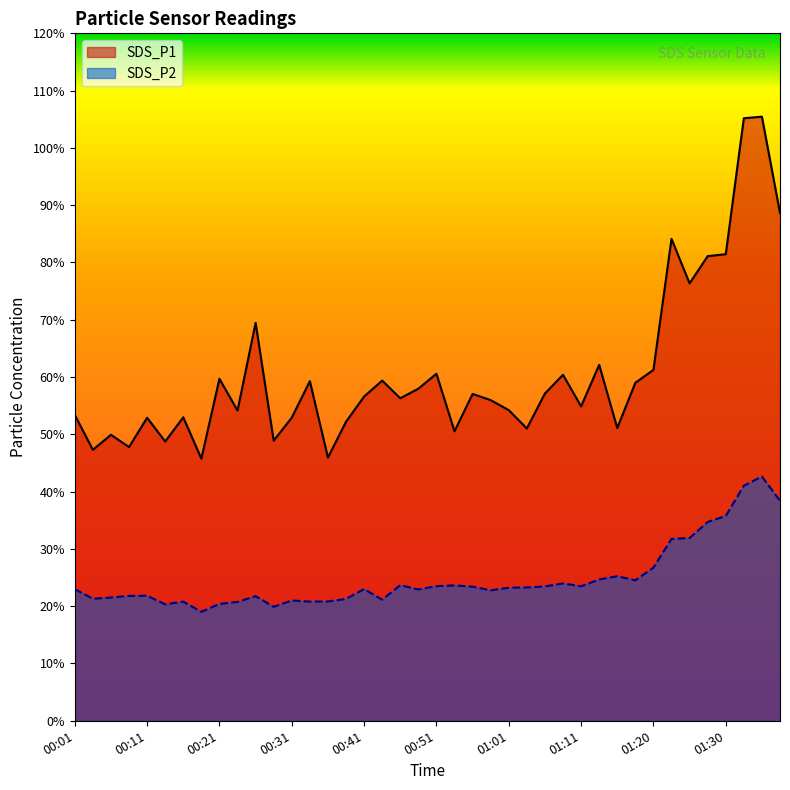

At which category does the chart reach its minimum across all series?

00:18